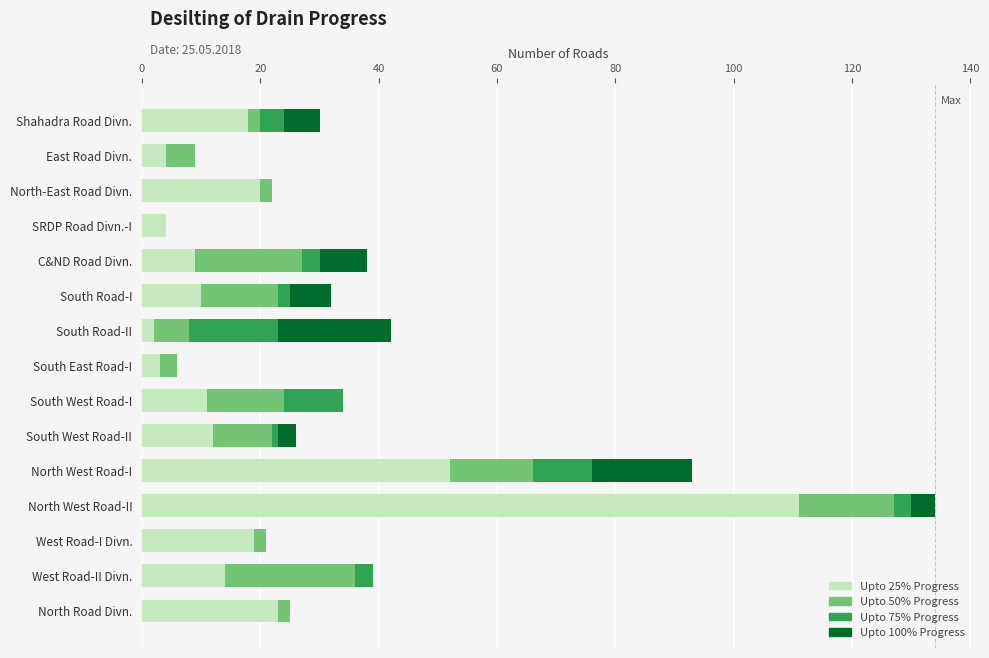

Is it true that Upto 25% Progress equals 111 at North West Road-II?

True